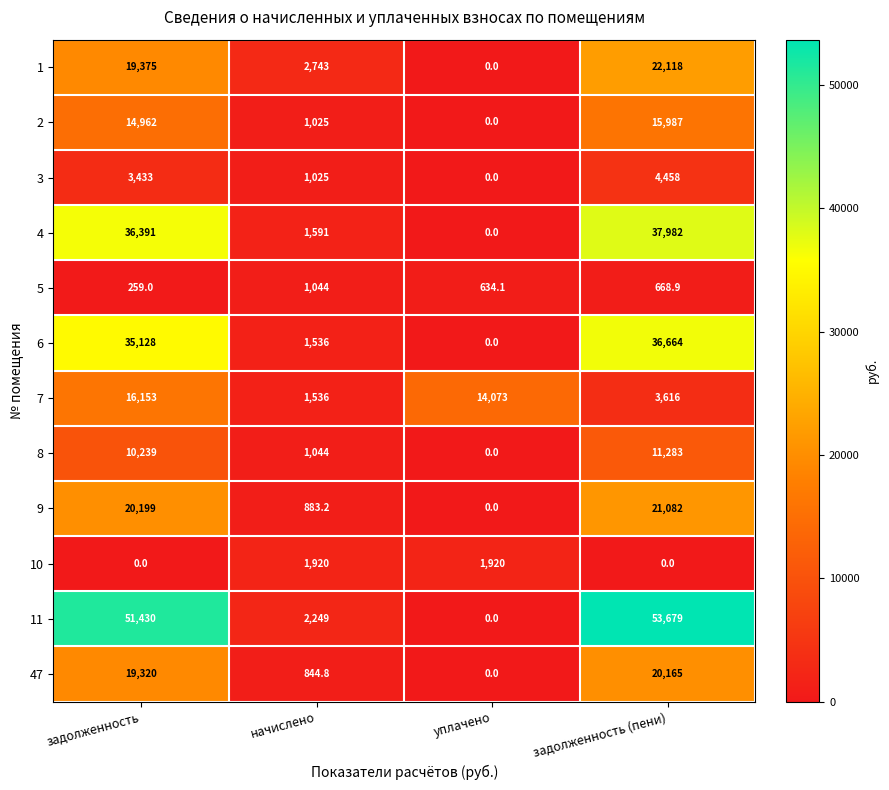

What is the total value across all series at задолженность?

226889.0